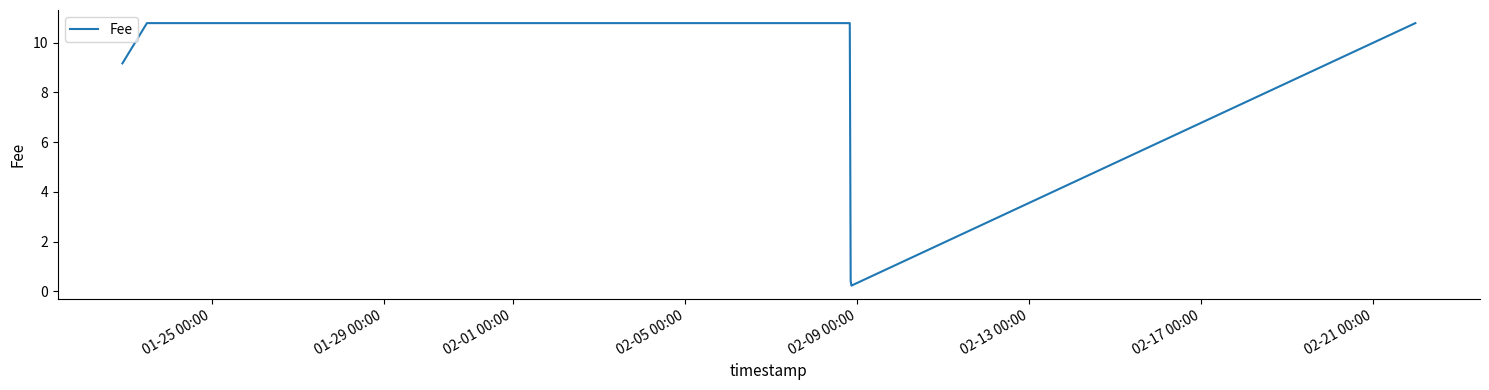

What is the average value?

9.5